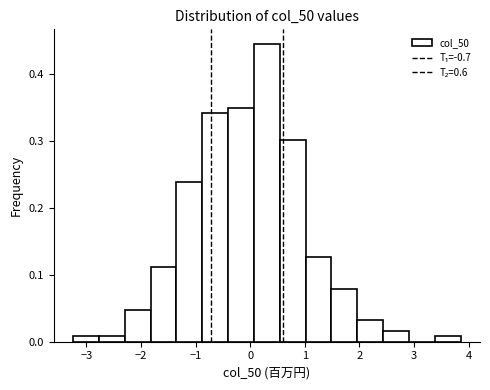

Reading left to right, list every bar in this chart as the range it spans on the x-axis followed by its height. Neither the bar edges nor the heights are printed on the chart, so give them approximately, as read against the axes.

-3.2 to -2.8: under 0.01
-2.8 to -2.3: under 0.01
-2.3 to -1.8: 0.05
-1.8 to -1.3: 0.11
-1.3 to -0.9: 0.24
-0.9 to -0.4: 0.34
-0.4 to 0.1: 0.35
0.1 to 0.5: 0.45
0.5 to 1.0: 0.30
1.0 to 1.5: 0.13
1.5 to 2.0: 0.08
2.0 to 2.4: 0.03
2.4 to 2.9: 0.02
2.9 to 3.4: 0
3.4 to 3.9: under 0.01